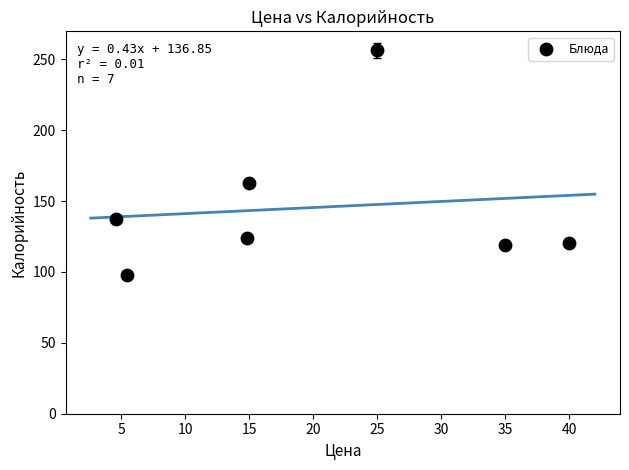

What is the range of Y values (max minus min)?

158.5